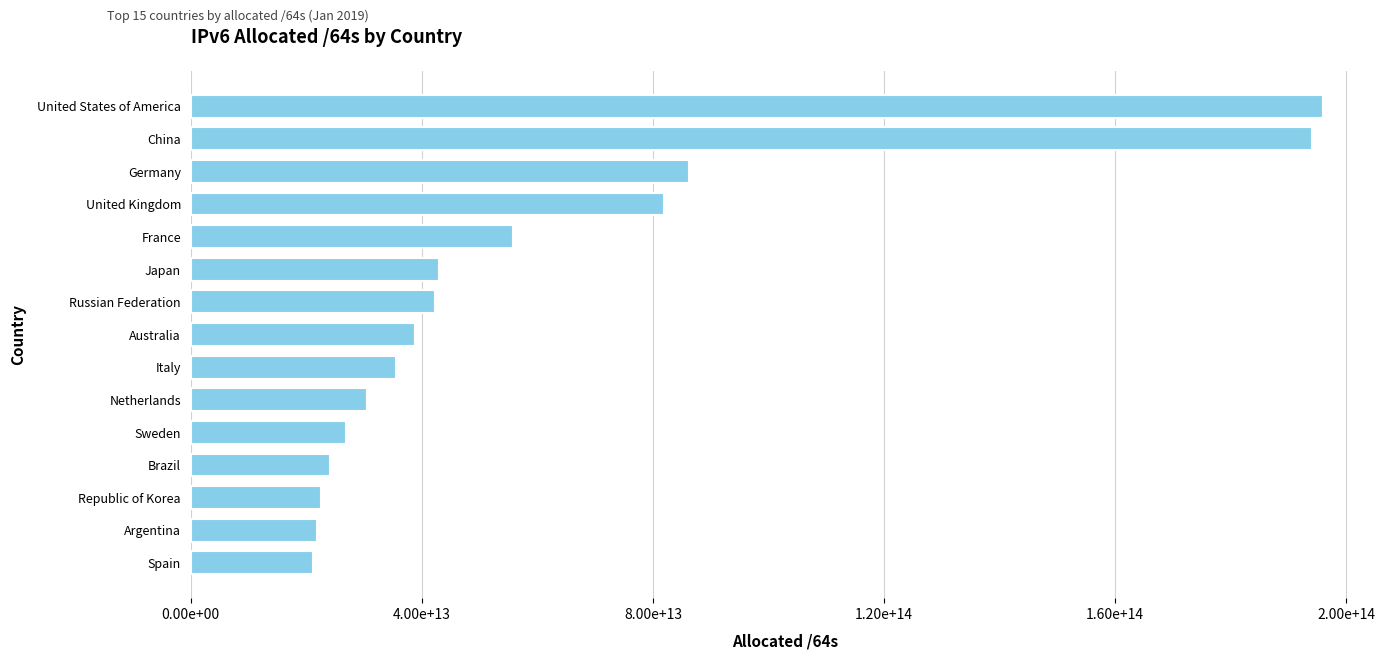

Does the chart contain any negative values?

No